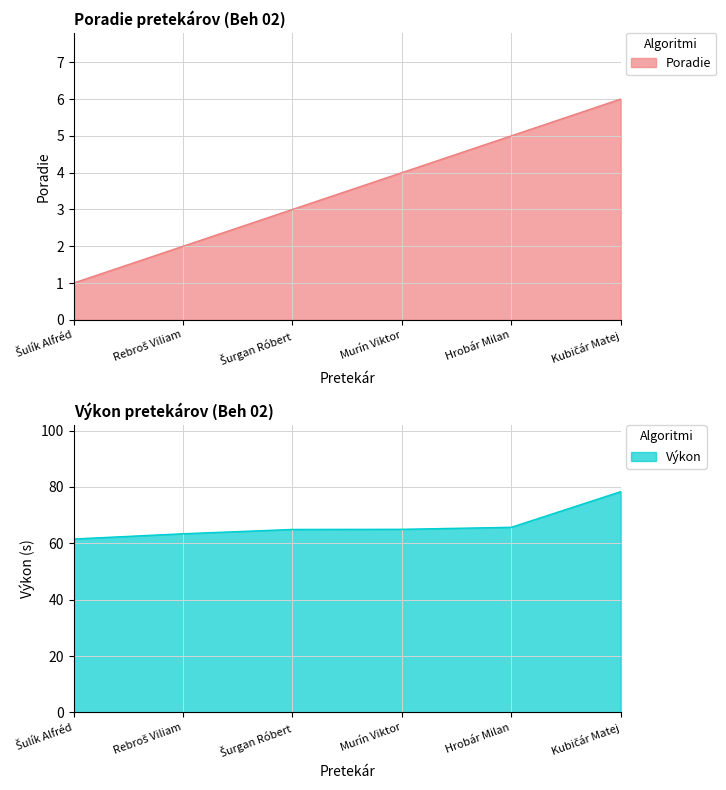

True or false: Poradie and Výkon intersect in this chart.

False